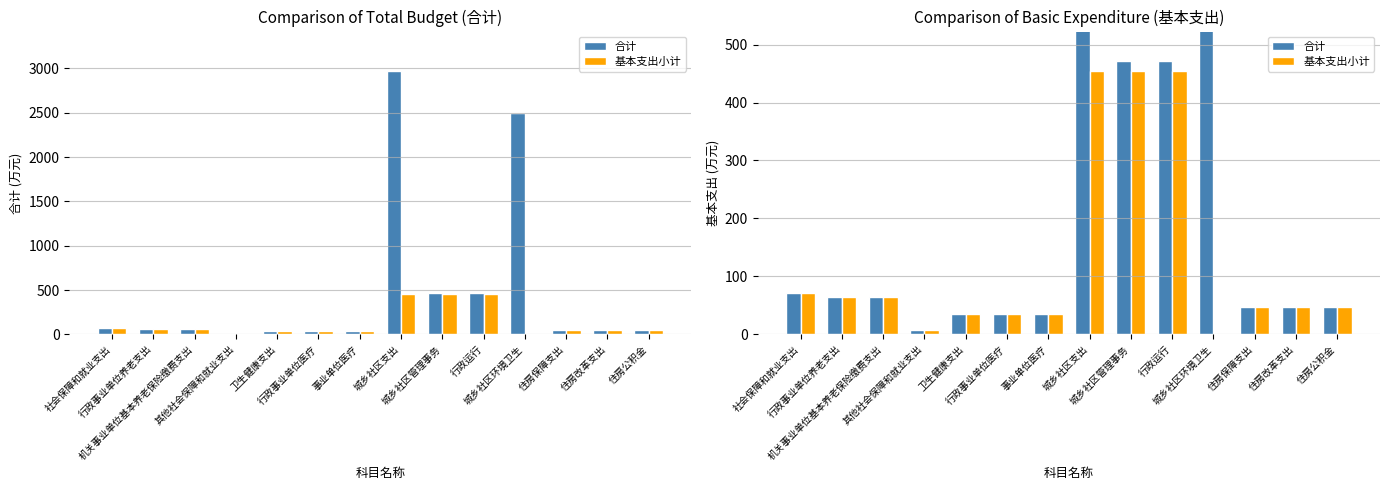

What is the value of the 基本支出小计 bar at the 6th from the left?

34.7